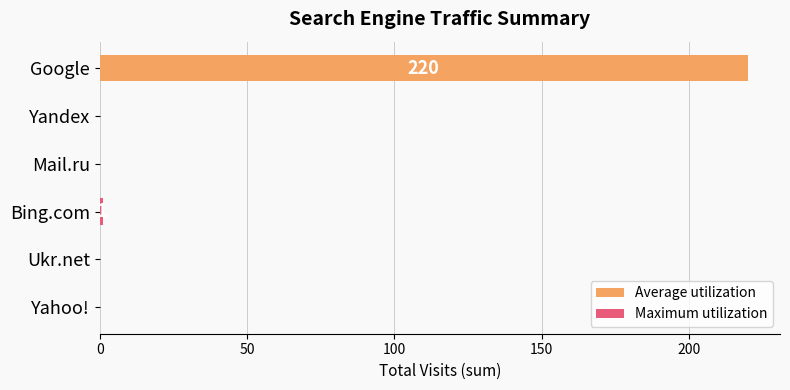

Is it true that the value at Ukr.net is -72?

False